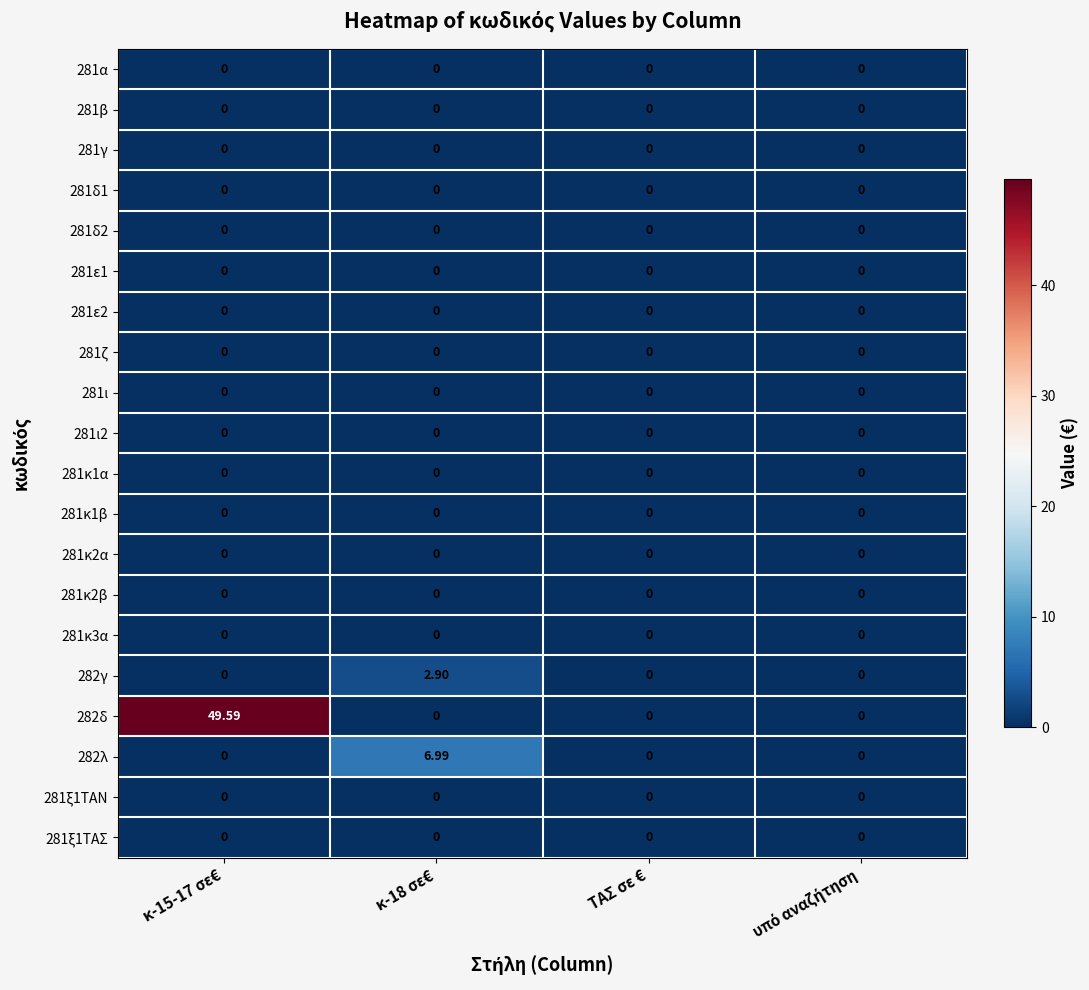

Count the number of categories in the chart.

4